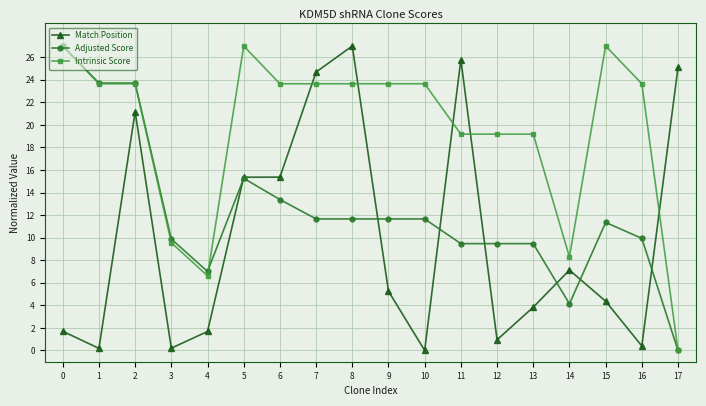

How many categories are shown in the chart?

18